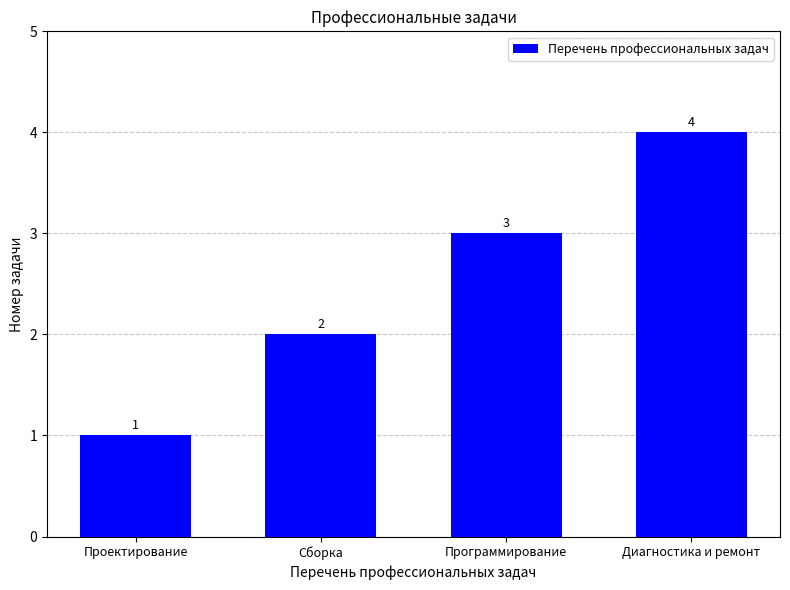

Count the values in the range 2 to 4.

3